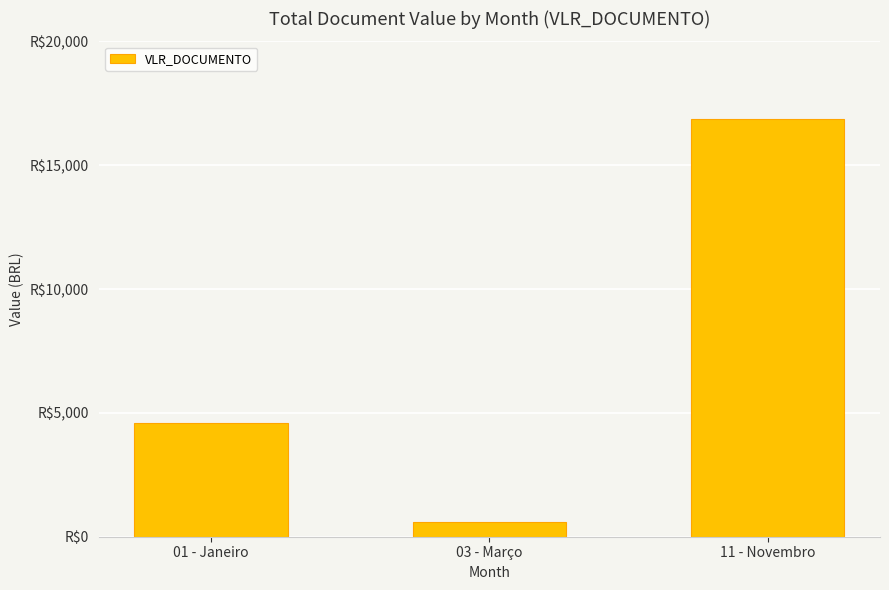

List the labels in order of value, largest first.

11 - Novembro, 01 - Janeiro, 03 - Março